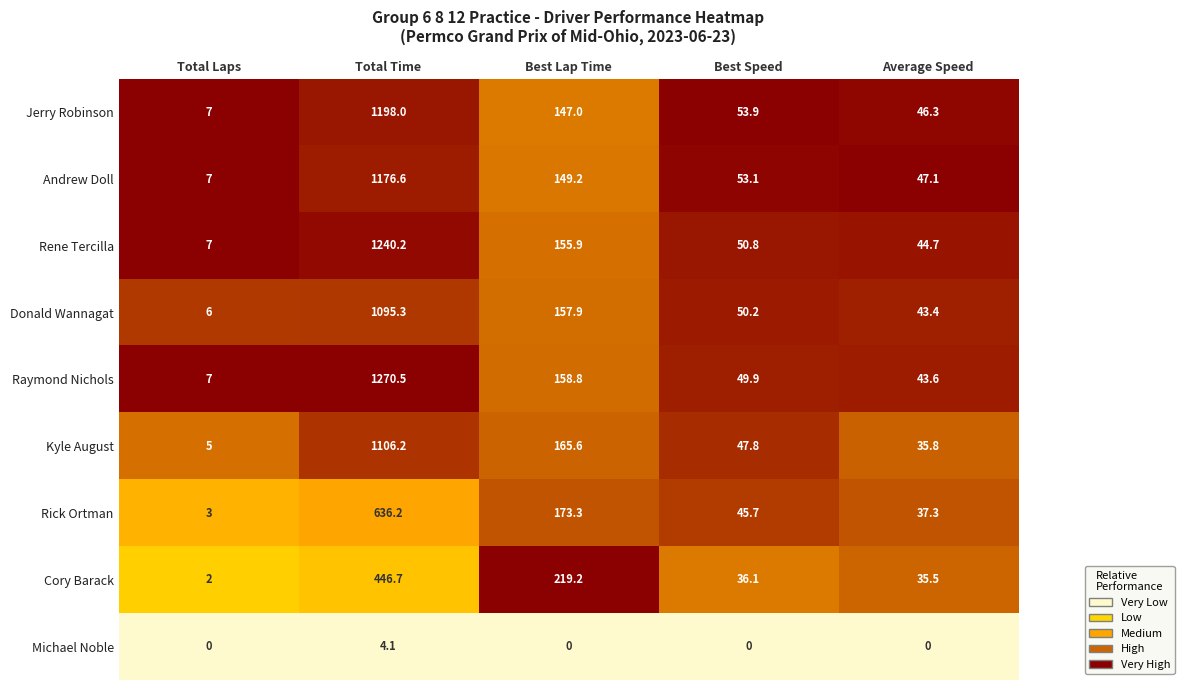

What is the spread (max minus min) of values at Total Laps?

7.0